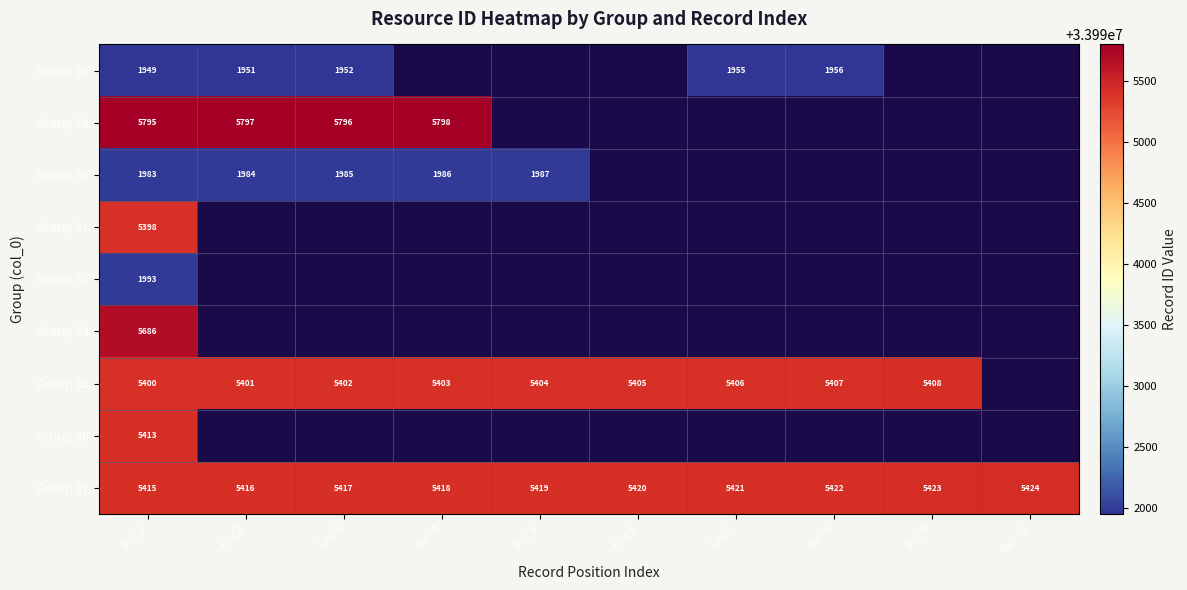

True or false: Group 30 has a value of 1985 at Rec 3.

True